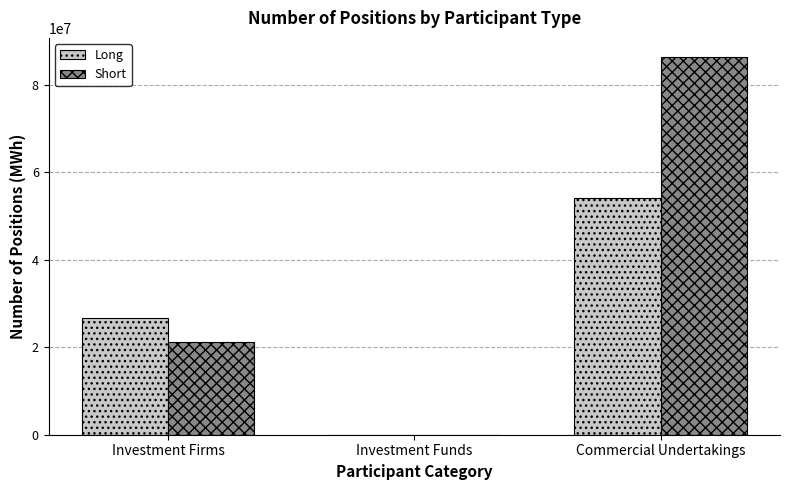

Read the Short value at Investment Firms, to the nearest 10.

21152410